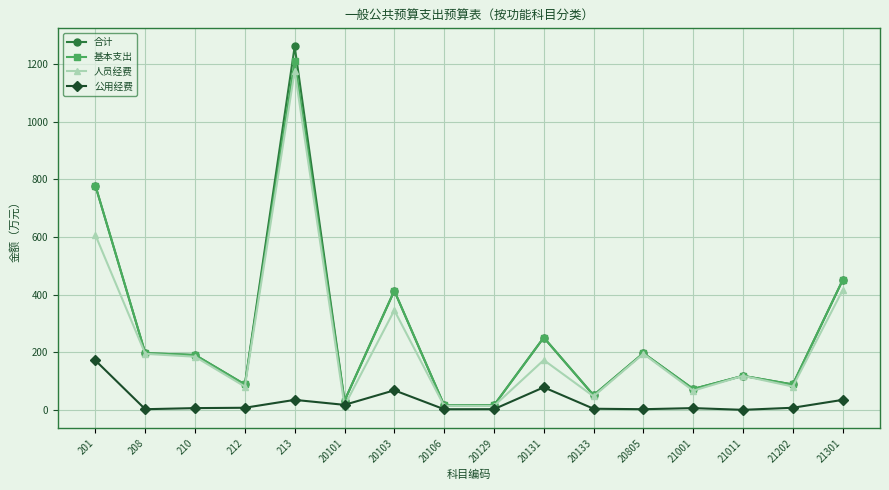

What is the lowest value of the 合计 series?

15.6